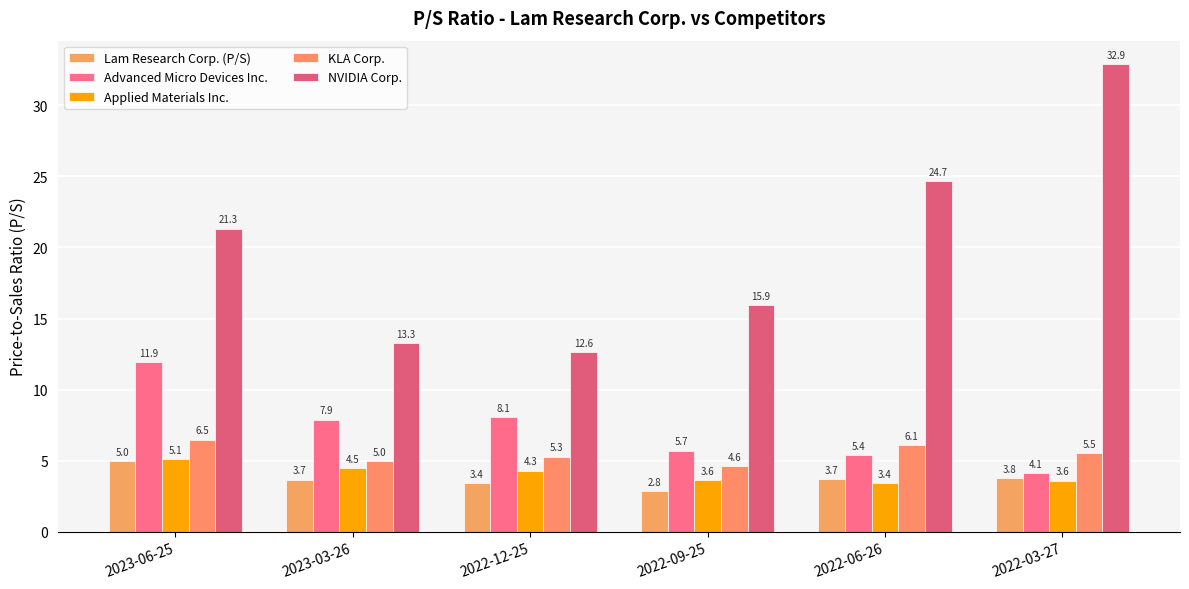

The value of Applied Materials Inc. at 2023-03-26 is 4.5. True or false?

True